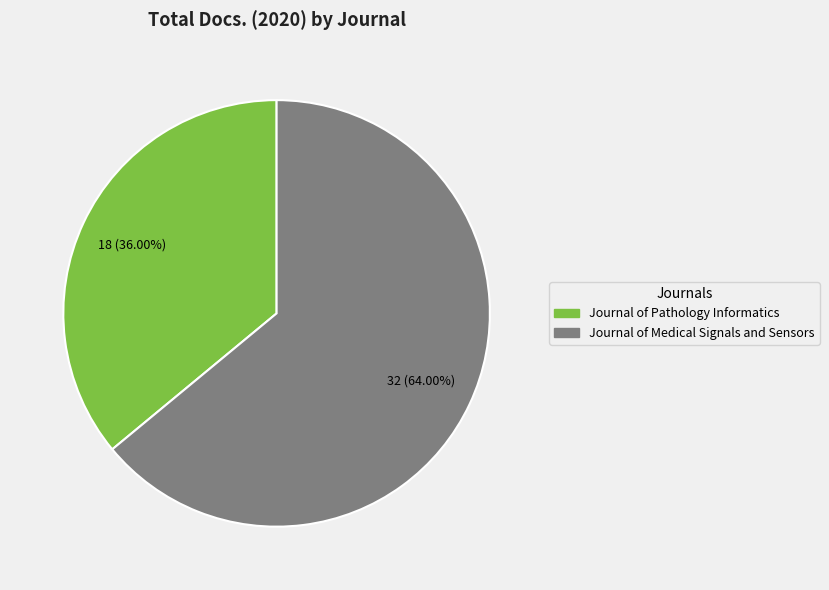

True or false: Journal of Pathology Informatics accounts for 36% of the total.

True